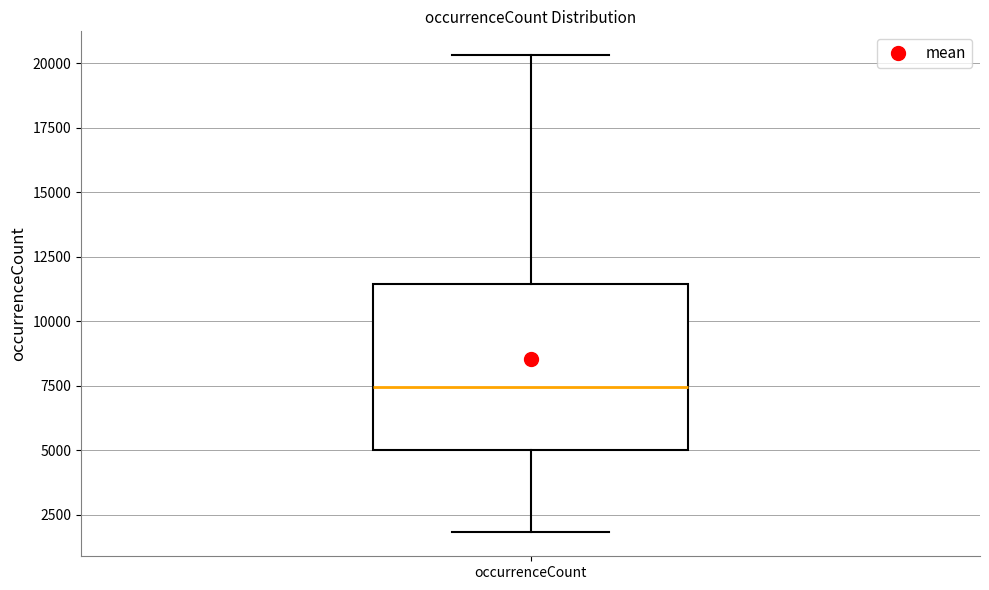

Read this box plot against the y-axis: the position of the median line, the range covered by the box, and the ends of both whiskers. The values are not printed on the chart, so give them approximately, as read against the axis.

median 7500, box 5000 to 11500, whiskers 2000 to 20500